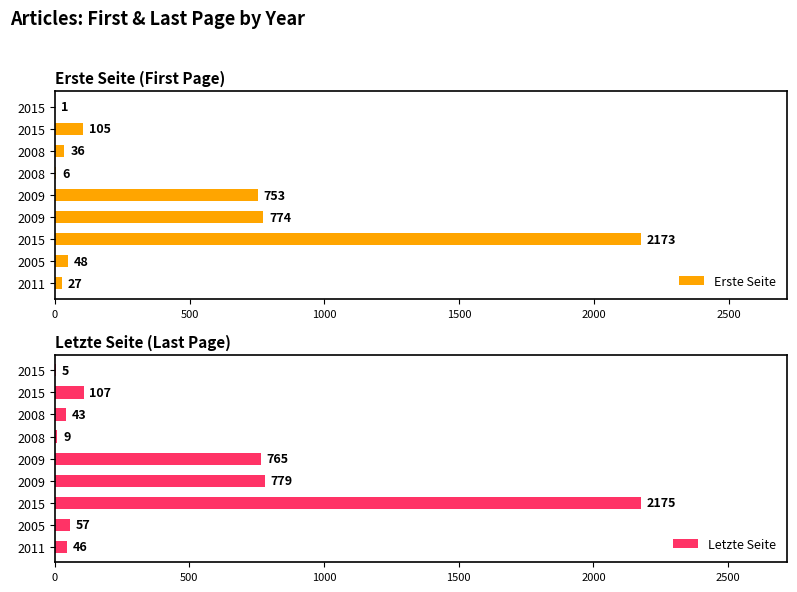

What is the value of the Erste Seite bar at the 9th from the left?

1